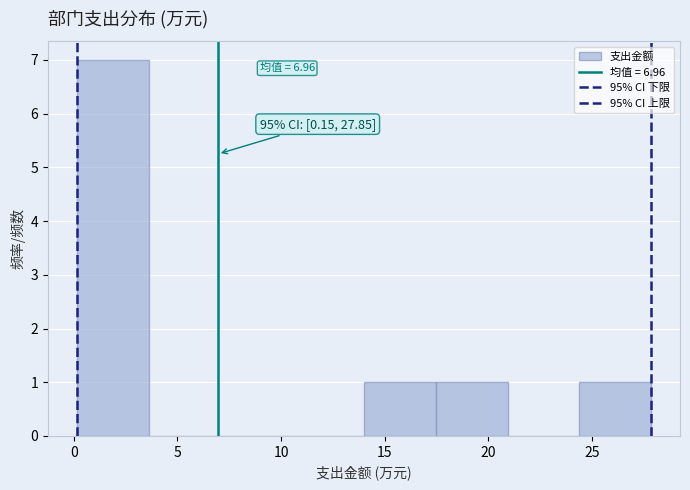

Which range on the x-axis has the tallest bar?

0.0 to 3.5